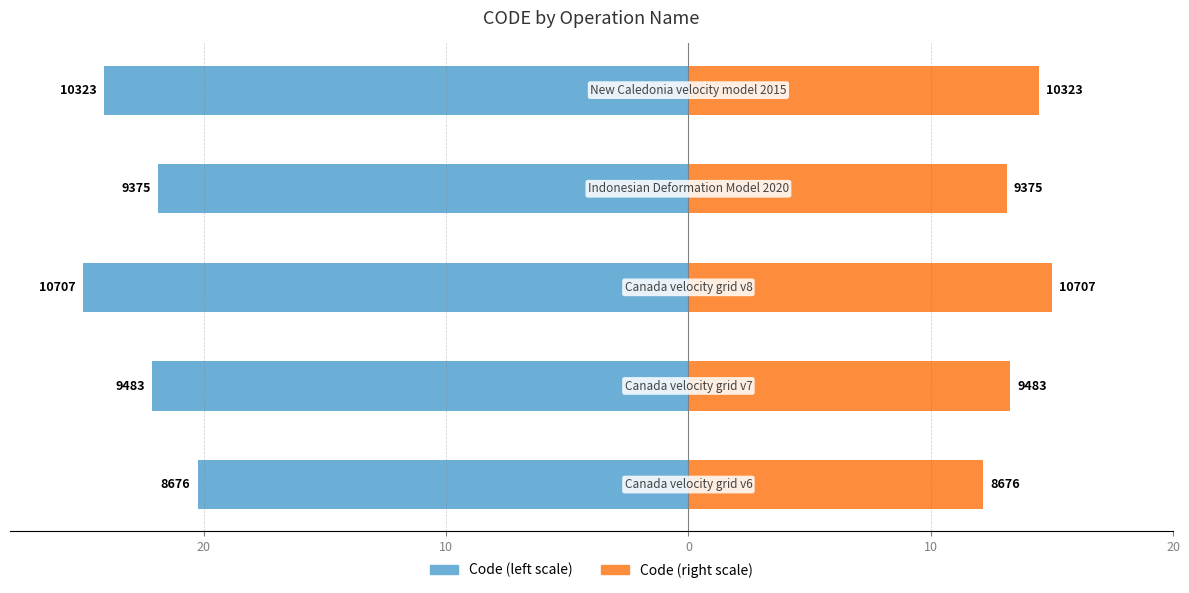

What is the total value across all series at 10?

-10.0